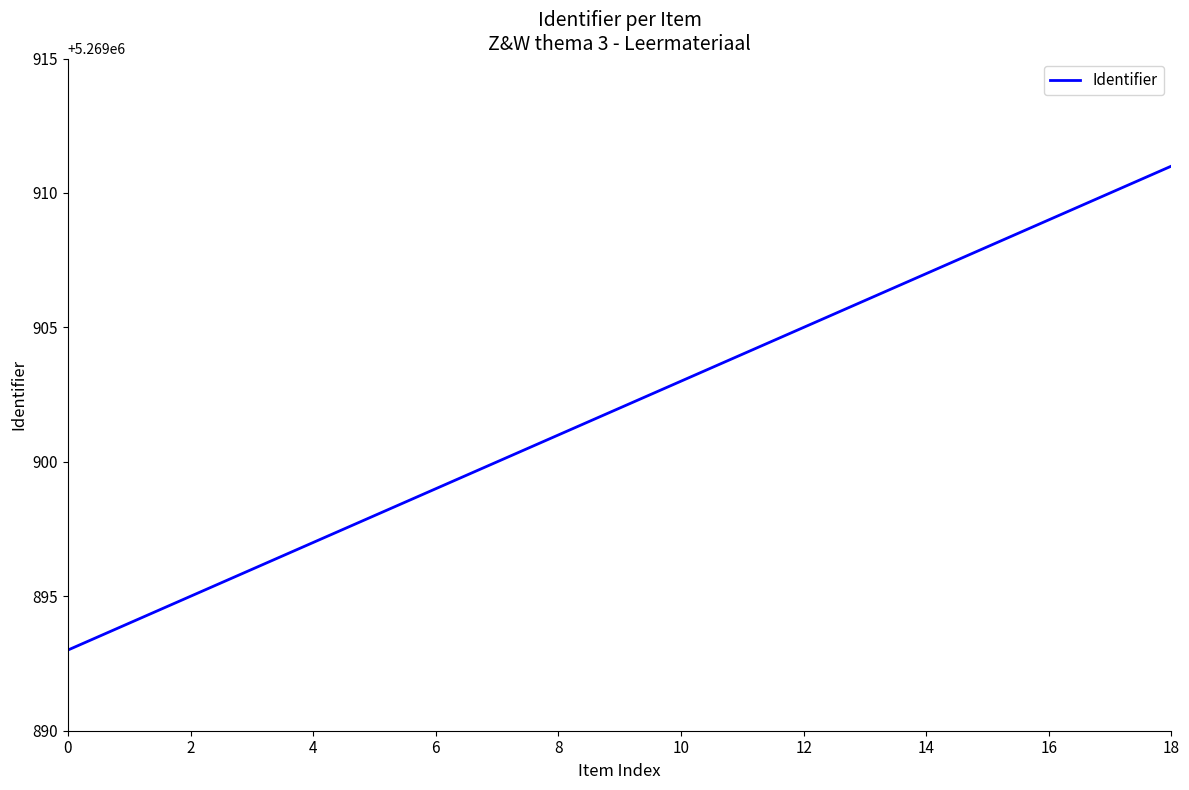

What is the difference between the maximum and minimum values?

18